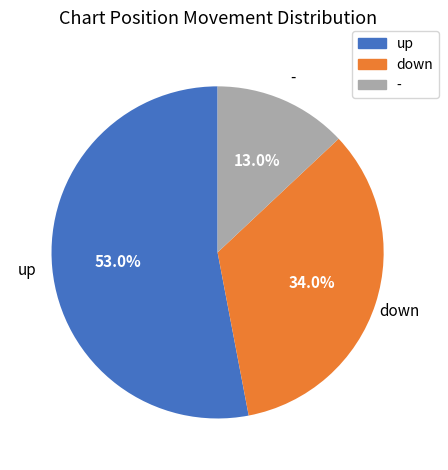

Is there a majority slice in this chart?

Yes